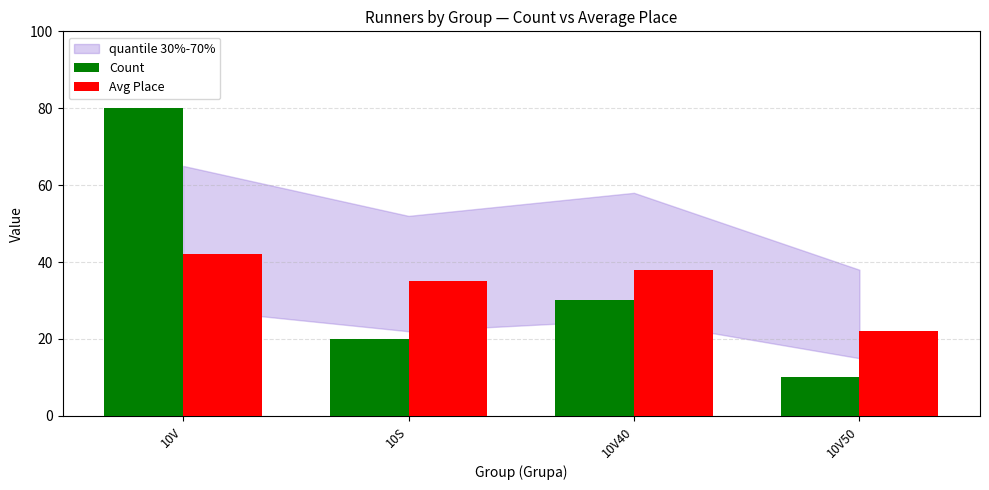

What is the label of the 1st bar from the left?

10V